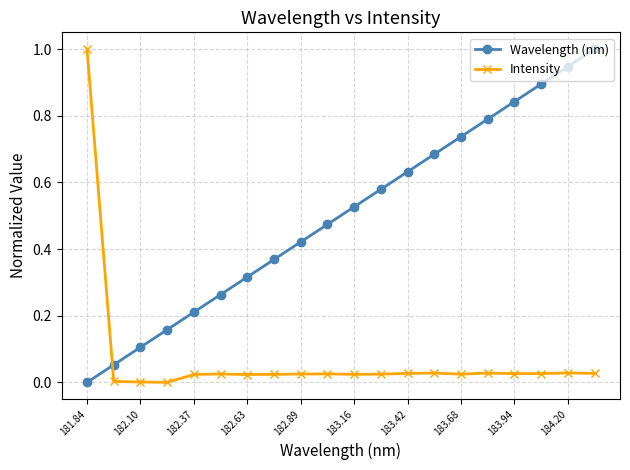

How many distinct data groups are displayed?

2